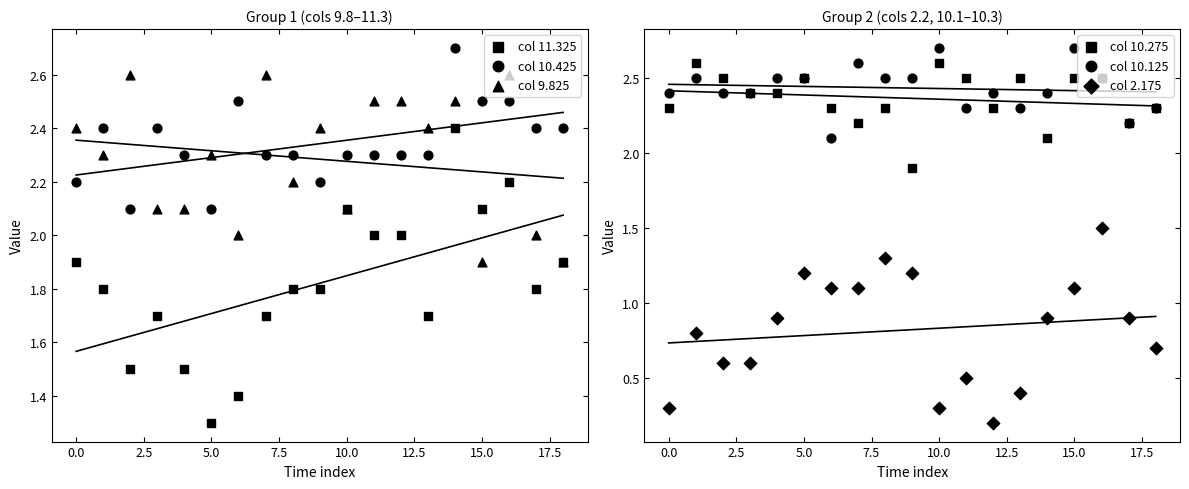

What are all the series names shown in the legend?

col 11.325, col 10.425, col 9.825, col 10.275, col 10.125, col 2.175